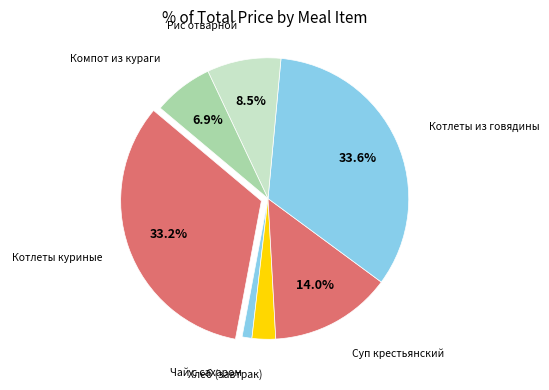

To the nearest percent, what is the average slice percentage?

14%